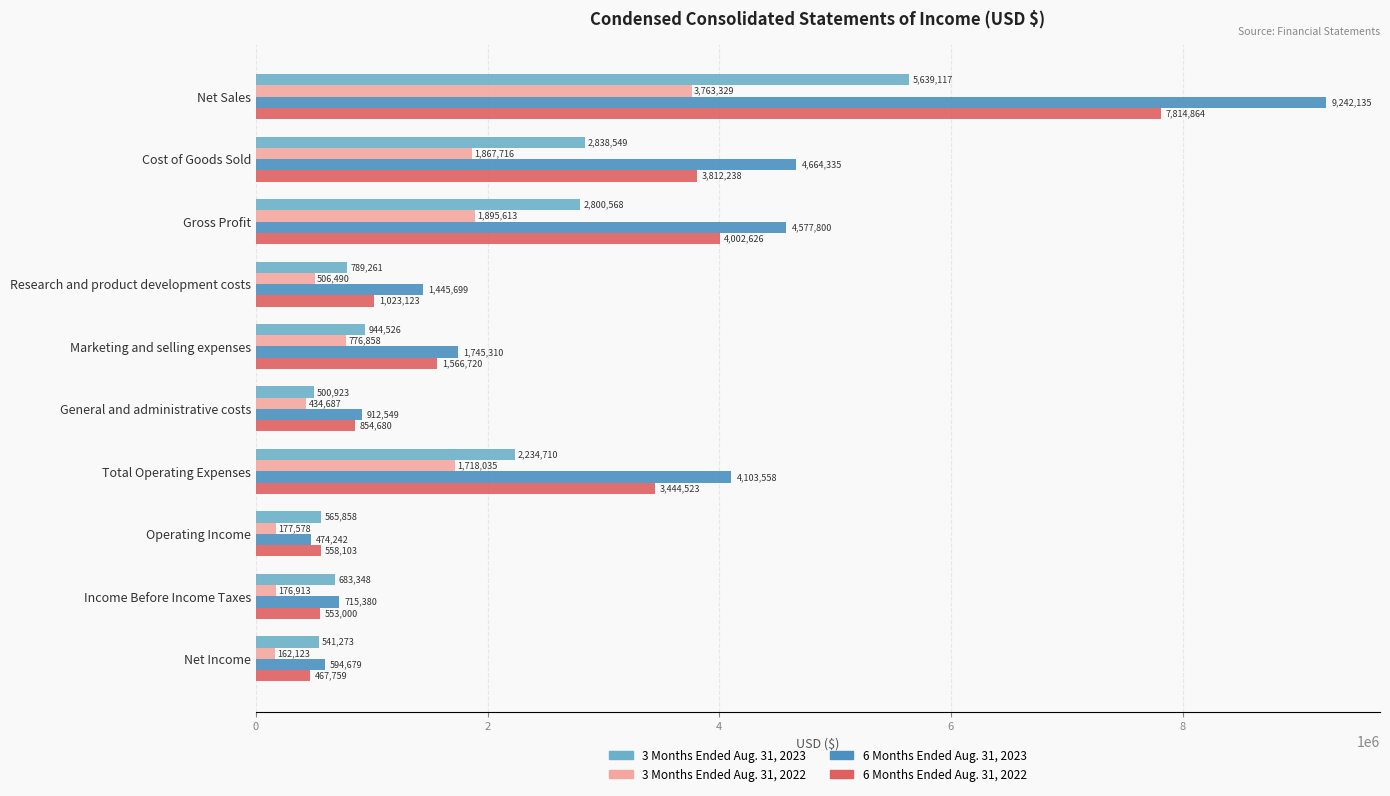

What is the difference between the maximum and minimum values in the 3 Months Ended Aug. 31, 2022 series?

3601206